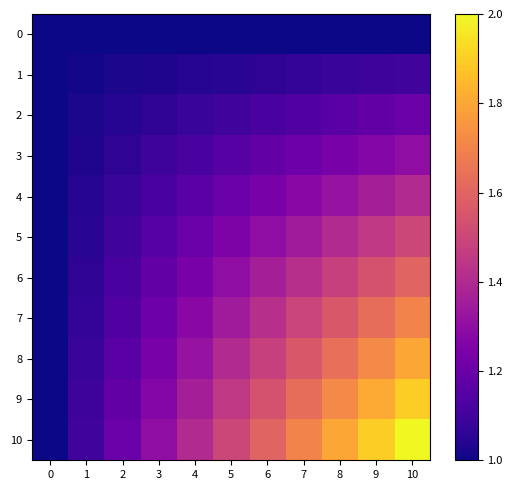

What is the total value across all series at 3?

12.7